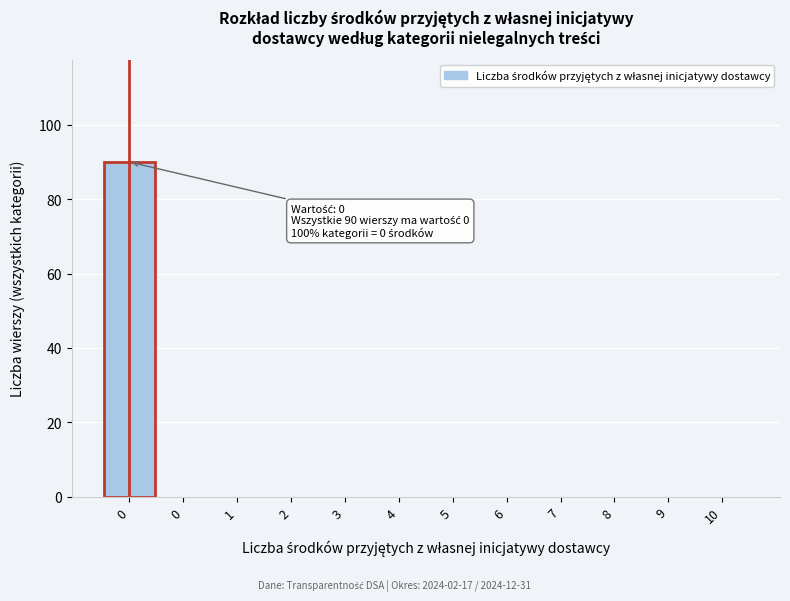

How many data points does each series have?

12